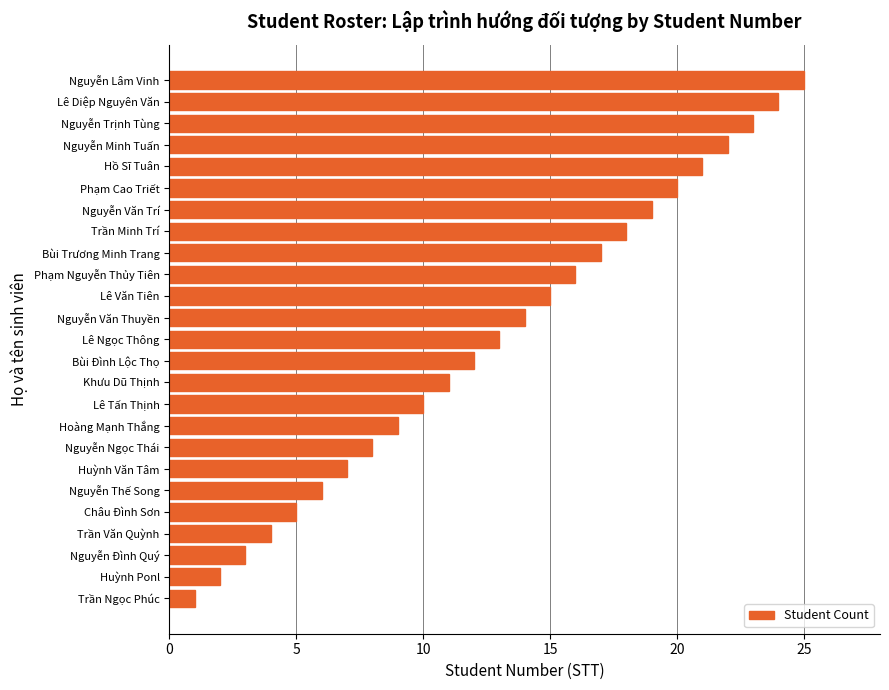

Which label corresponds to the largest value in the chart?

Nguyễn Lâm Vinh